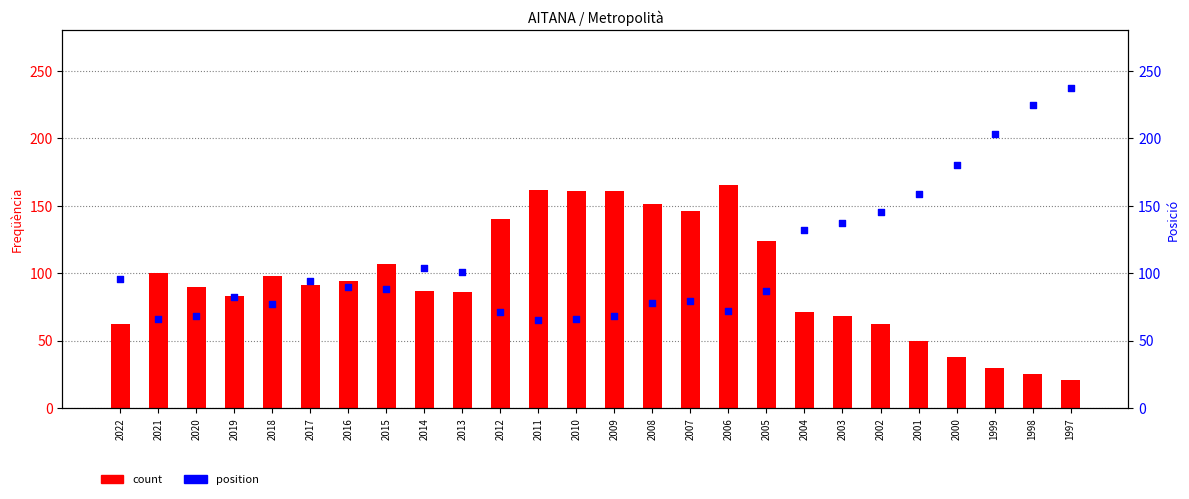

Is the value of position at 2008 greater than the value of count at 2019?

No